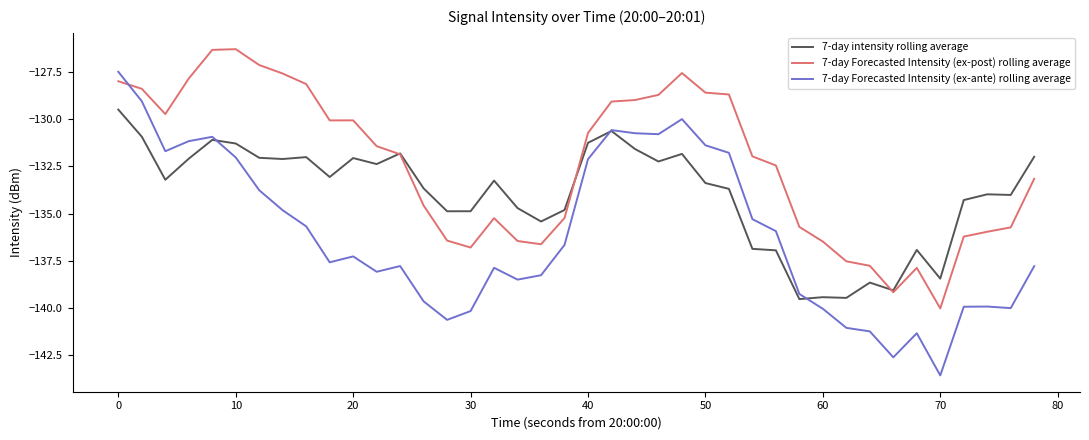

Rank the series by their maximum value, from highest to lowest.

7-day Forecasted Intensity (ex-post) rolling average, 7-day Forecasted Intensity (ex-ante) rolling average, 7-day intensity rolling average